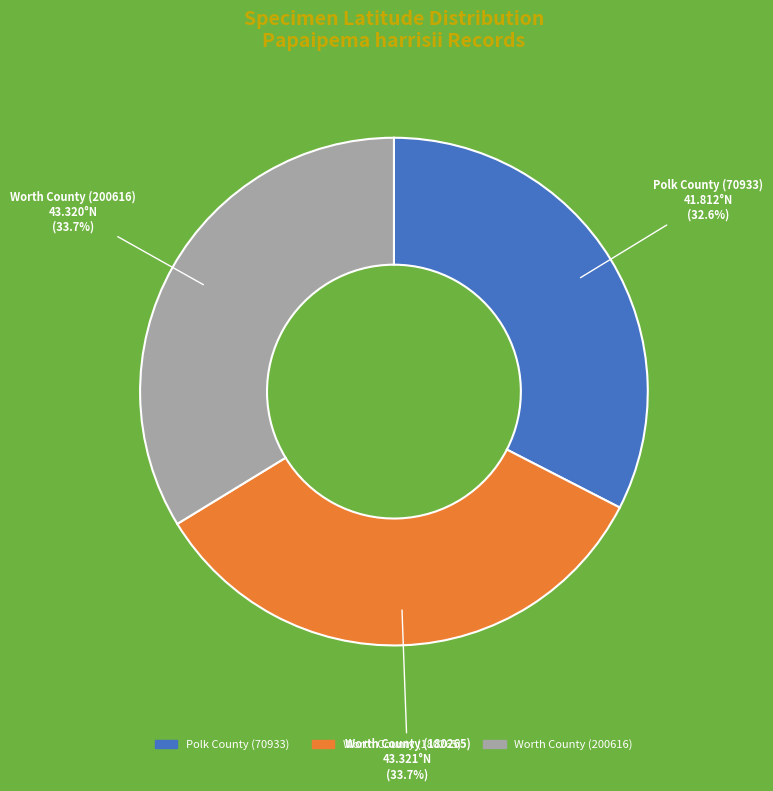

Does Worth County (180265) account for over 50% of the chart?

No